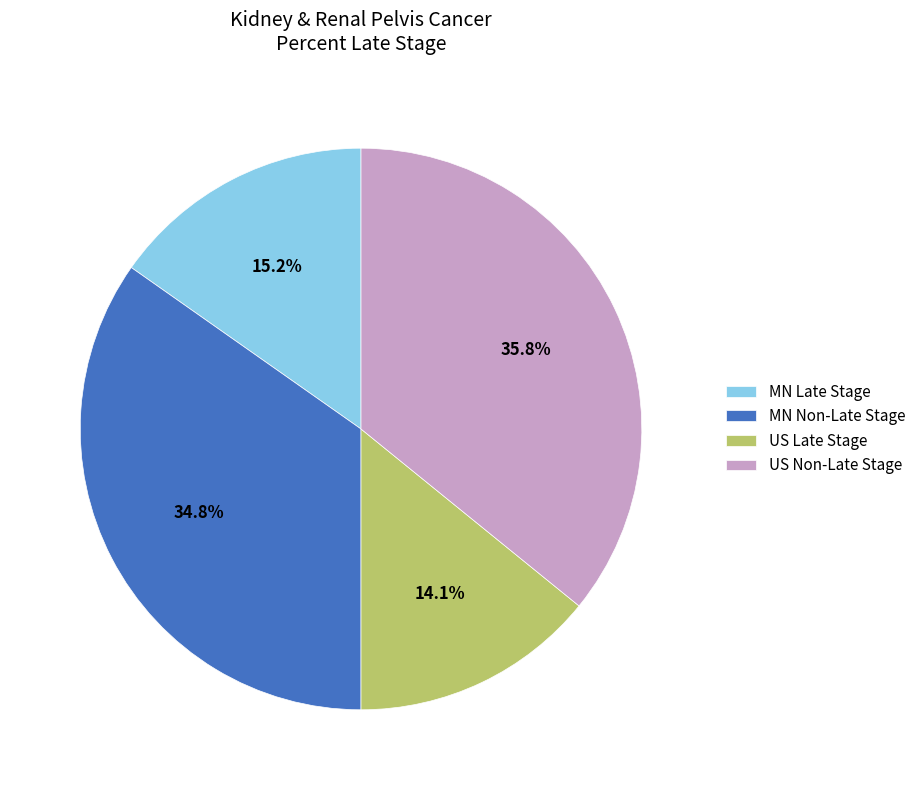

Does any single category account for the majority?

No